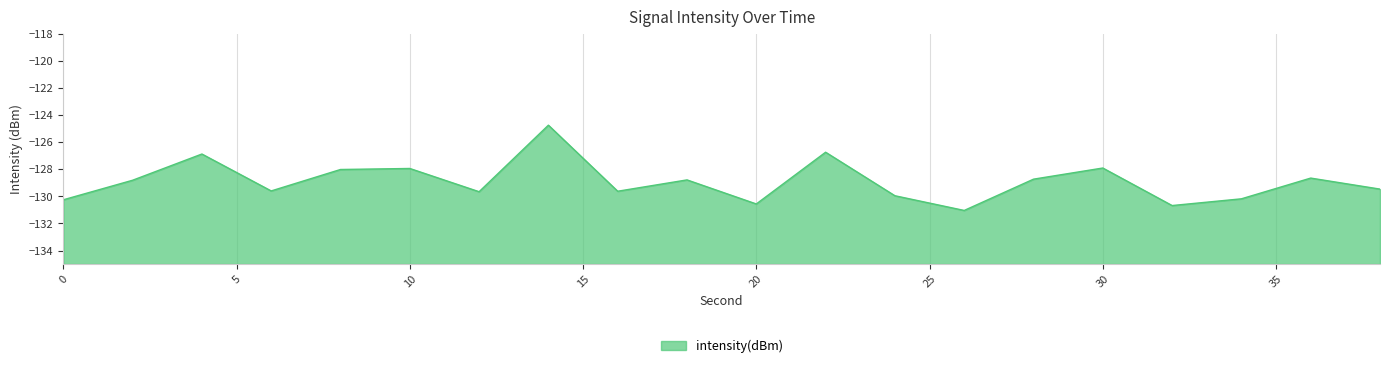

List the labels in order of value, smallest first.

26, 32, 20, 0, 34, 24, 12, 16, 6, 38, 2, 18, 28, 36, 8, 10, 30, 4, 22, 14